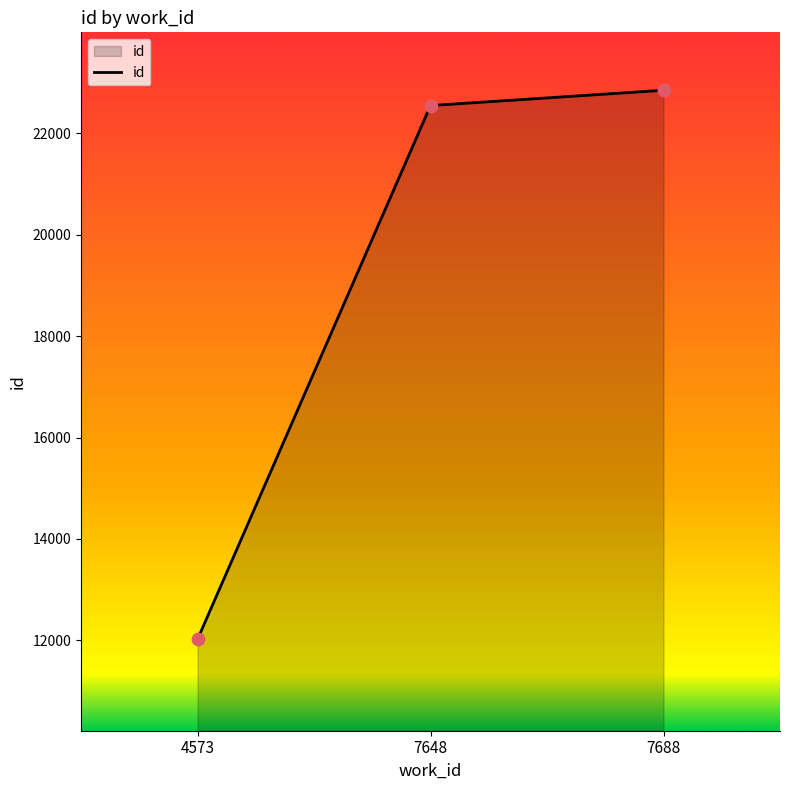

Approximately how many times larger is the value at 7648 compared to 4573?

1.9